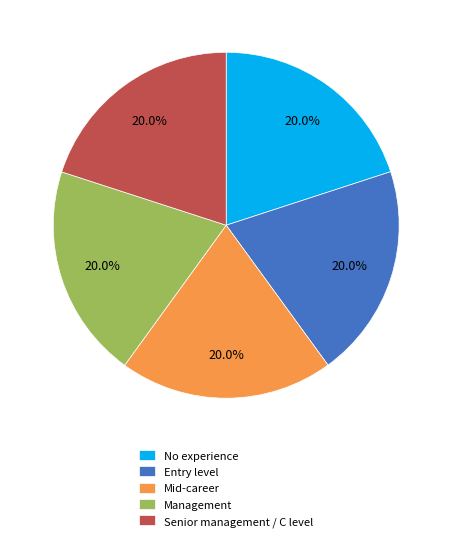

What is the ratio of the value at Entry level to the value at Management?

1.0